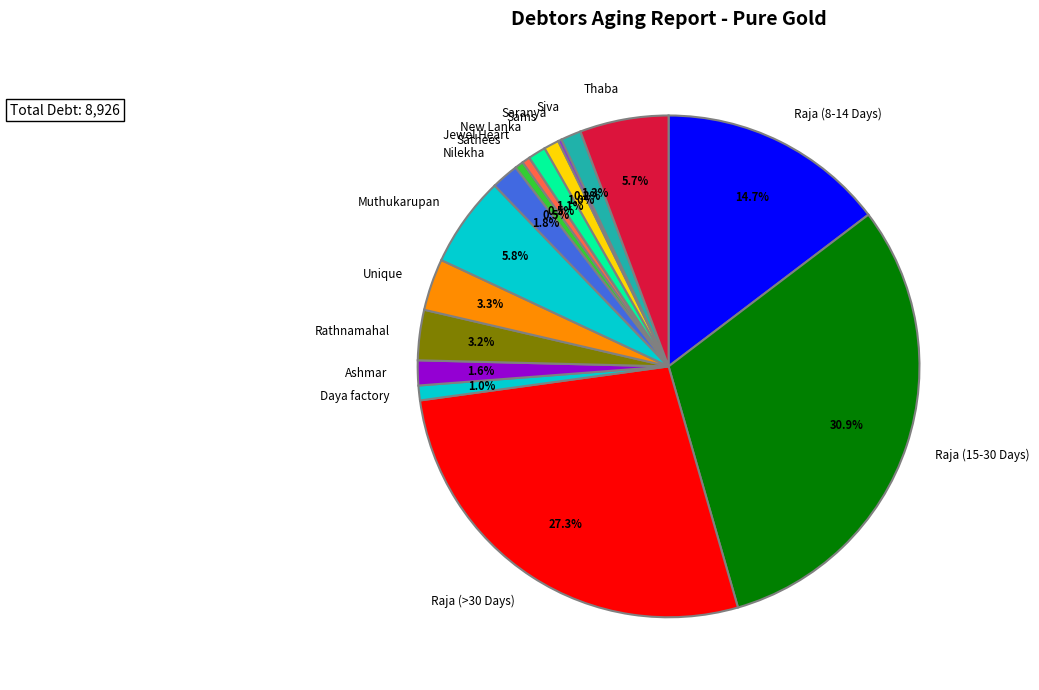

Which has a higher value, Jewel Heart or New Lanka?

New Lanka